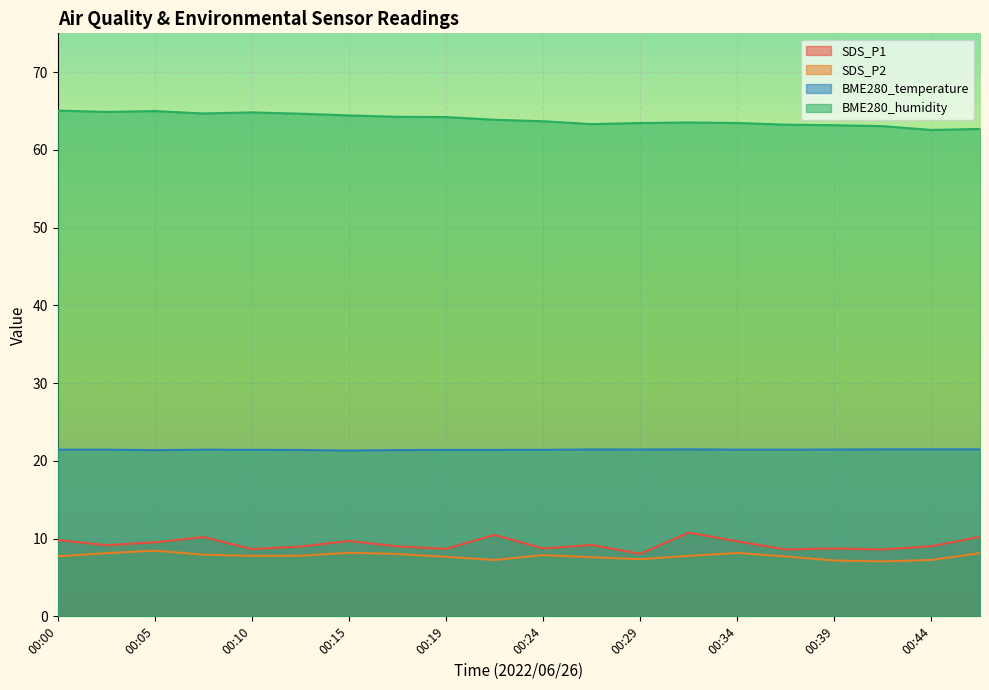

What is the average value of the SDS_P1 series?

9.3